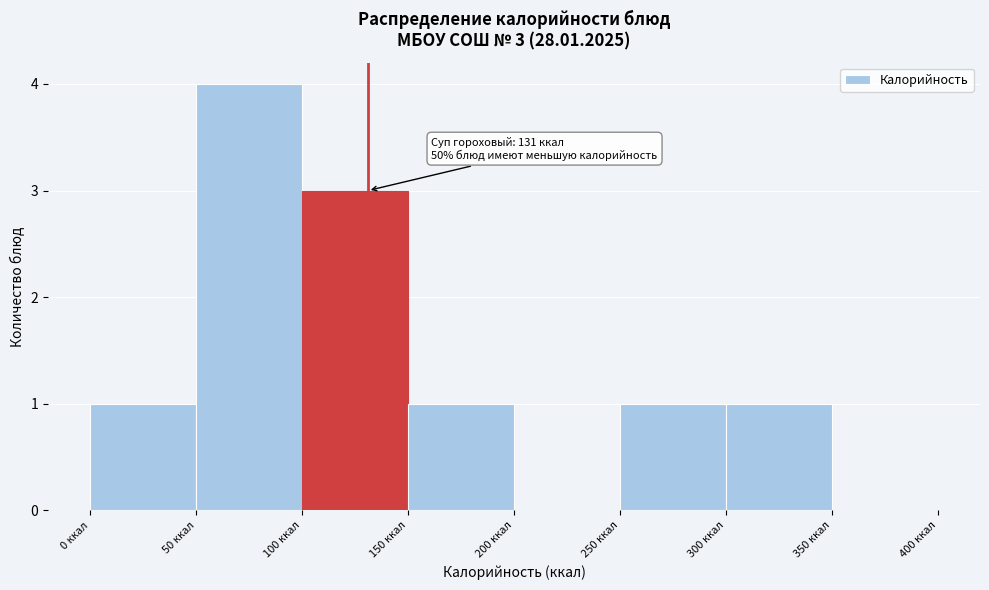

Over which range of the x-axis is the bar tallest?

50 to 100